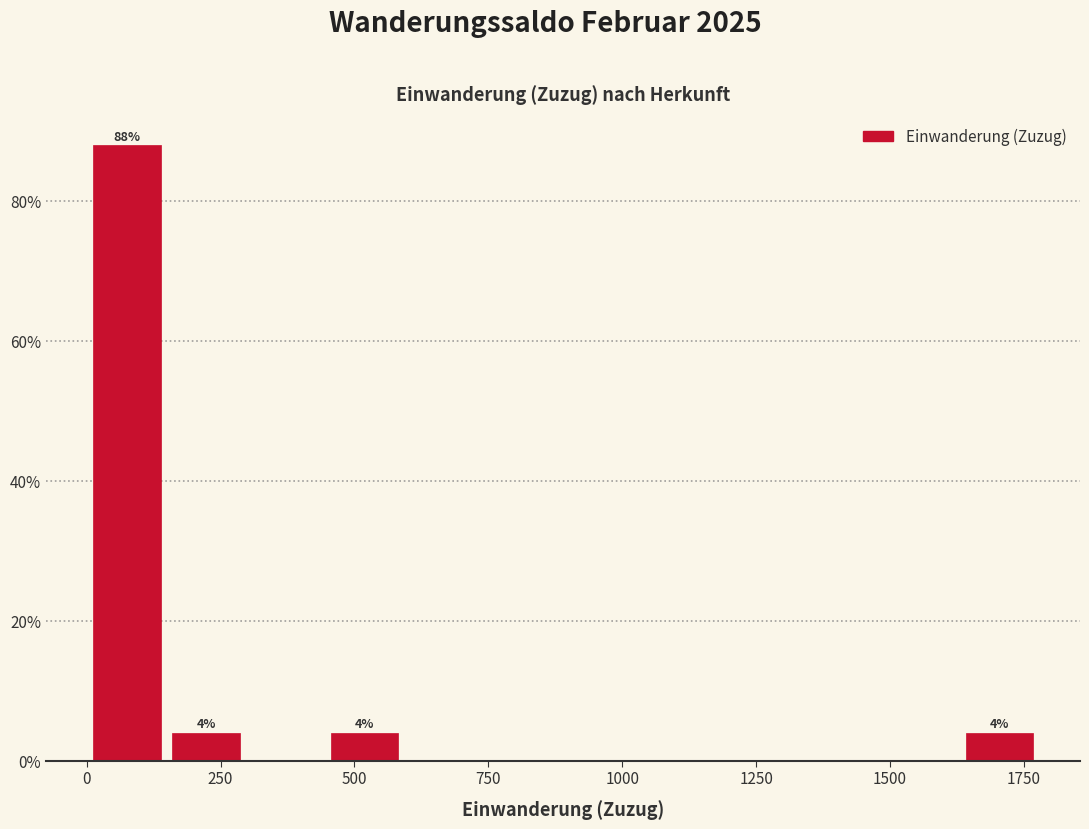

Around what value on the x-axis is the tallest bar? Give the approximate position of its centre, as read against the axis.

100